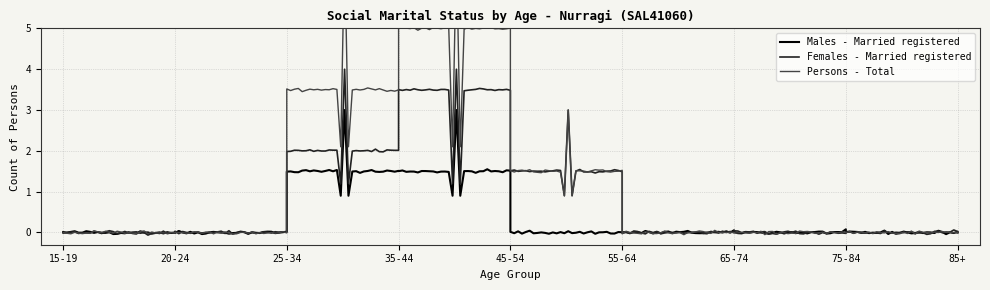

At 25-34, list the series in order from smallest to largest.

Males - Married registered, Females - Married registered, Persons - Total